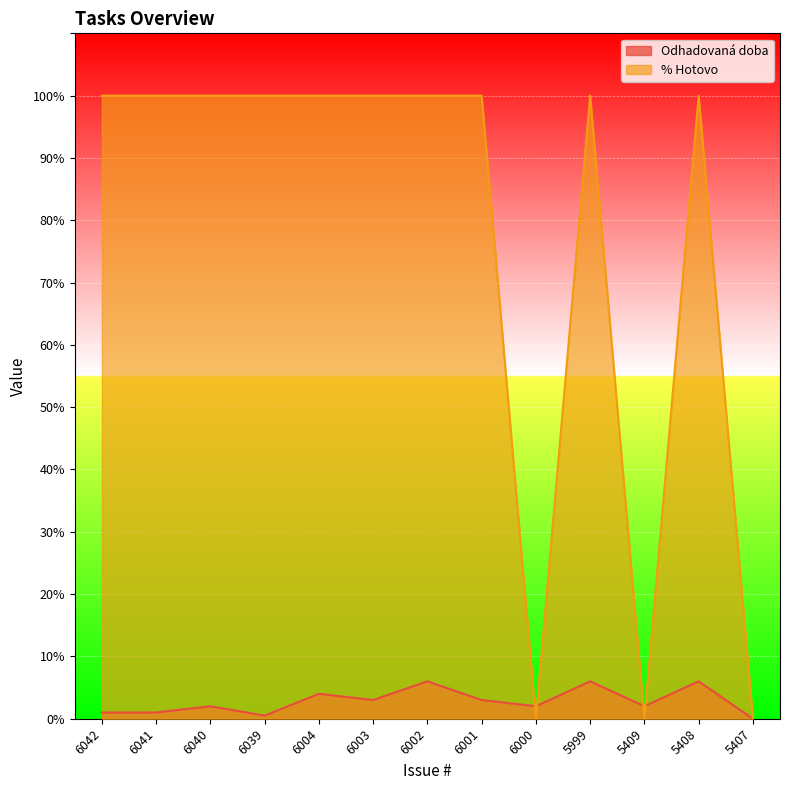

What are all the series names shown in the legend?

Odhadovaná doba, % Hotovo